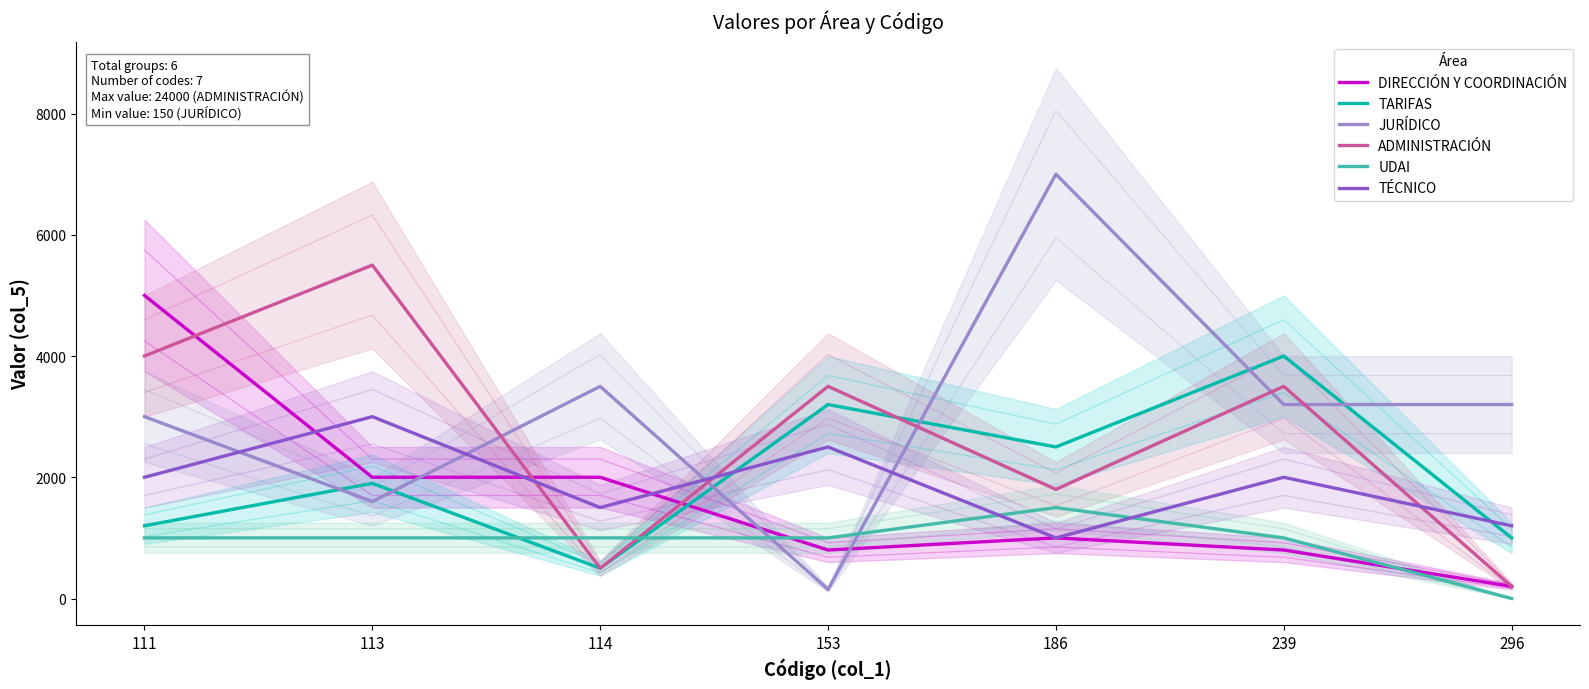

True or false: DIRECCIÓN Y COORDINACIÓN and TARIFAS intersect in this chart.

True